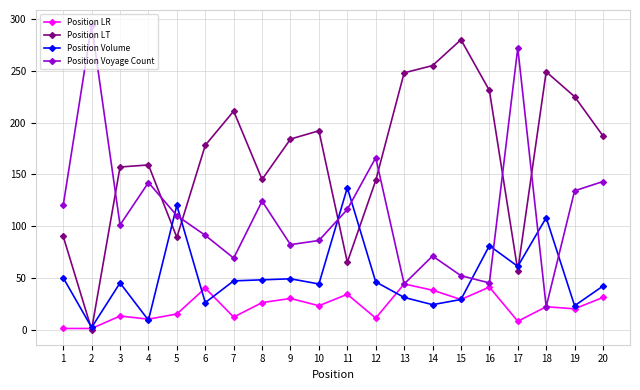

At which category does Position LR reach its first local peak?

3